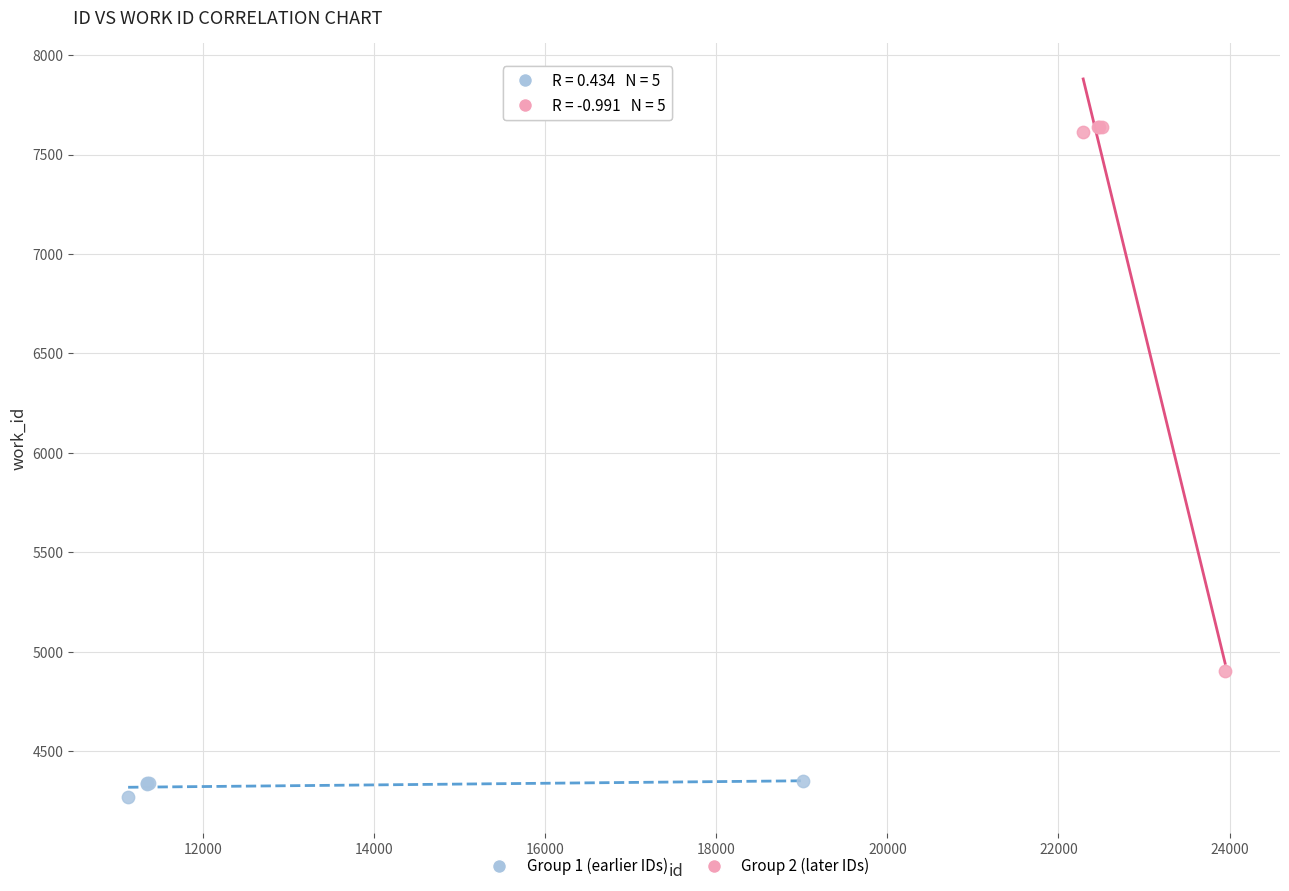

Which series contains the highest Y value?

Group 2 (later IDs)